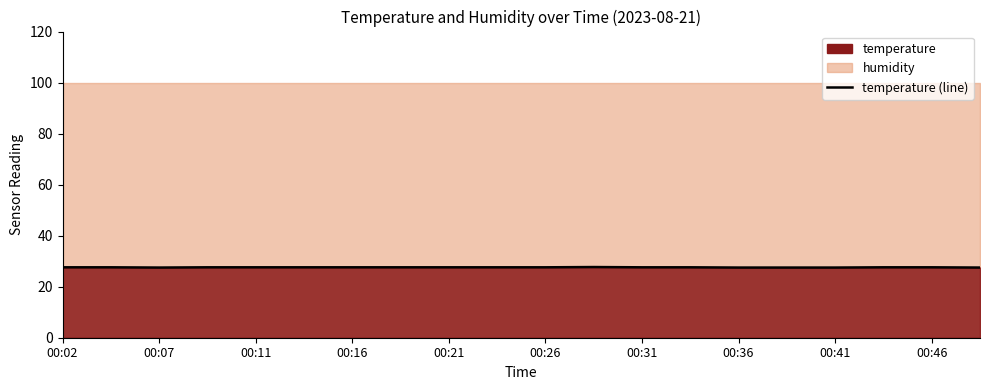

Does the chart display data point markers on the line(s)?

No